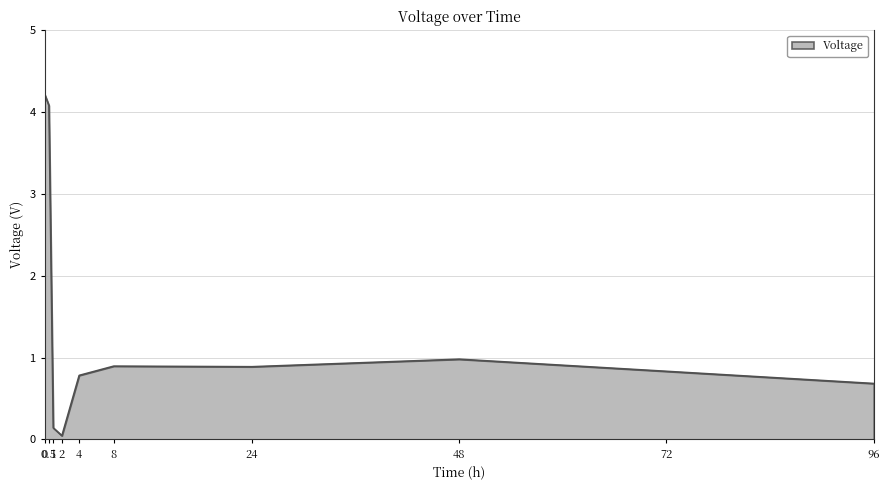

What position from the left is 8?

6